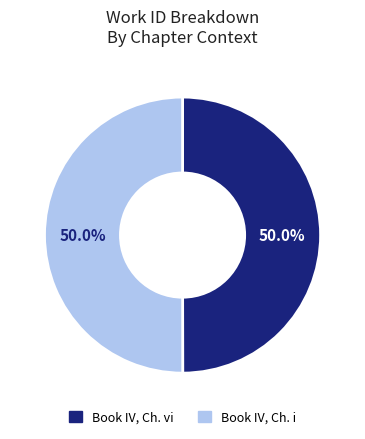

Rank the categories by value from highest to lowest.

Book IV, Chapter i, Book IV, Chapter vi